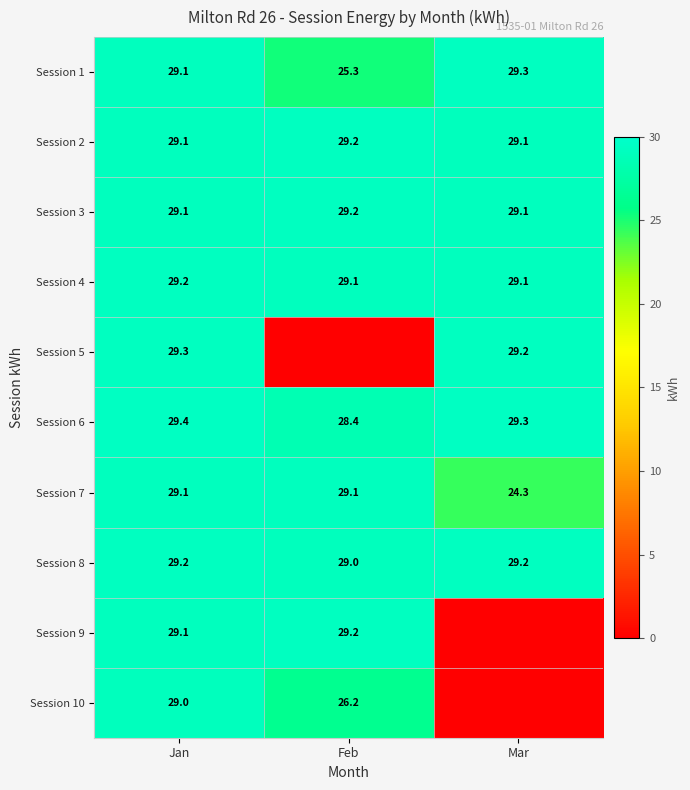

How many data points does each series have?

3